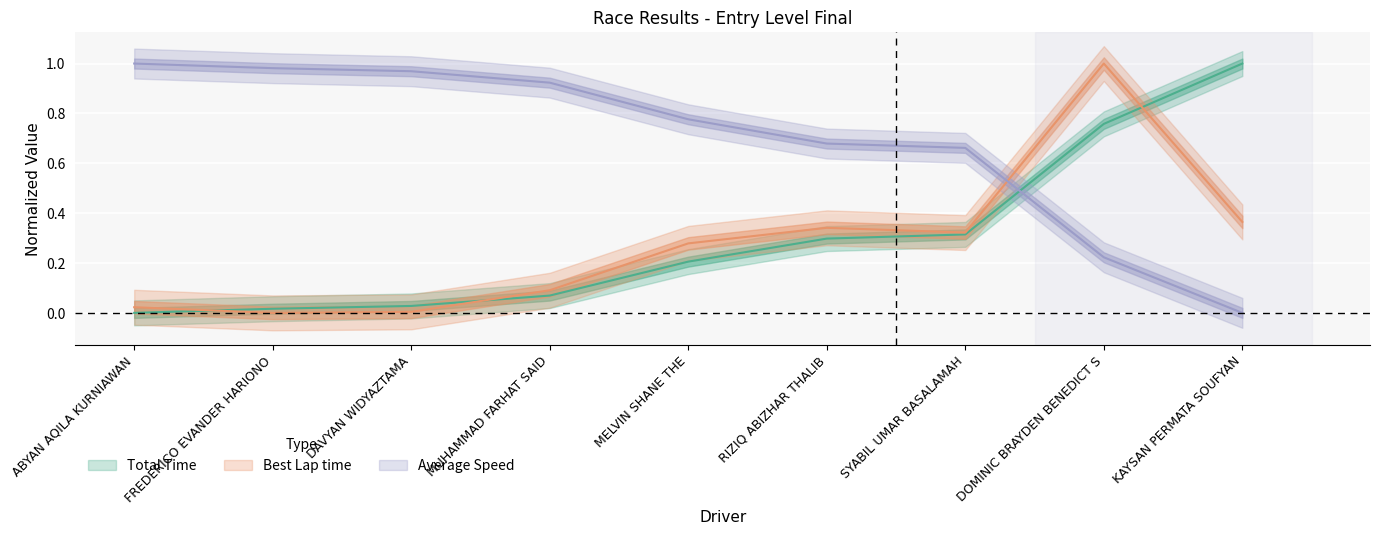

At which category does the chart reach its minimum across all series?

ABYAN AQILA KURNIAWAN